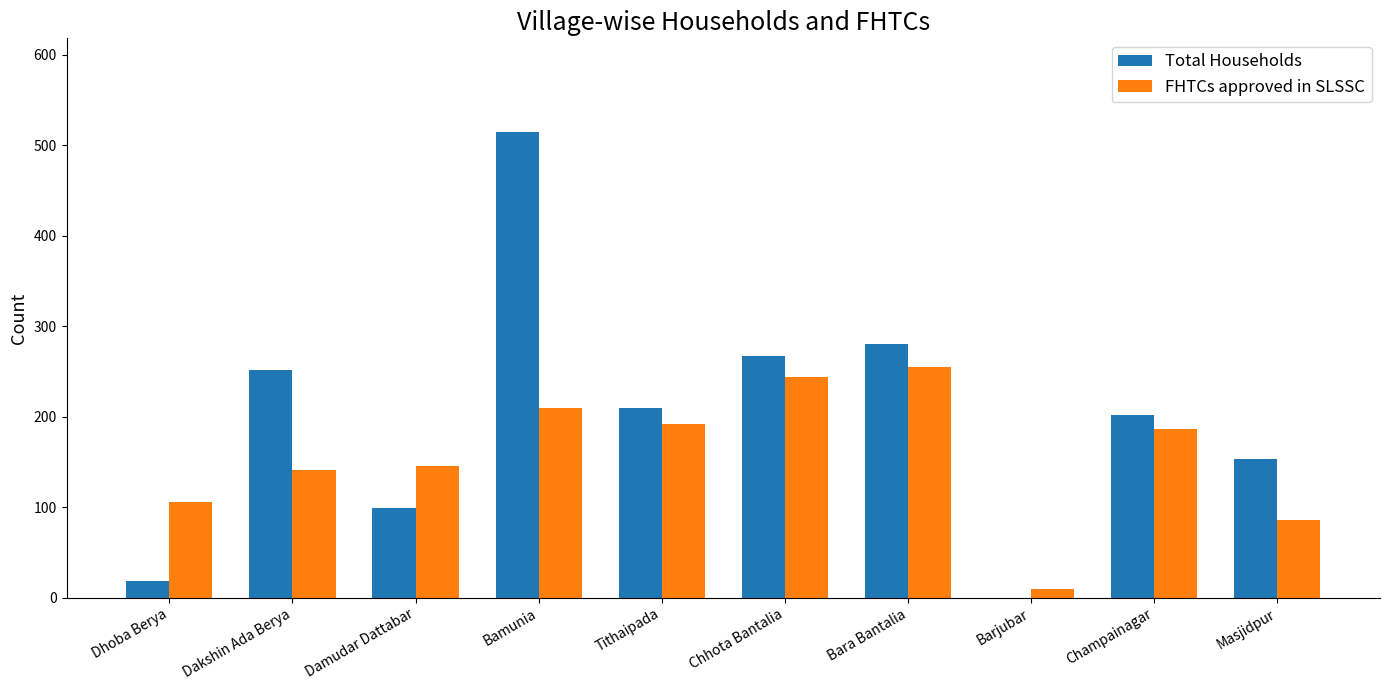

What is the maximum value shown in the chart?

515